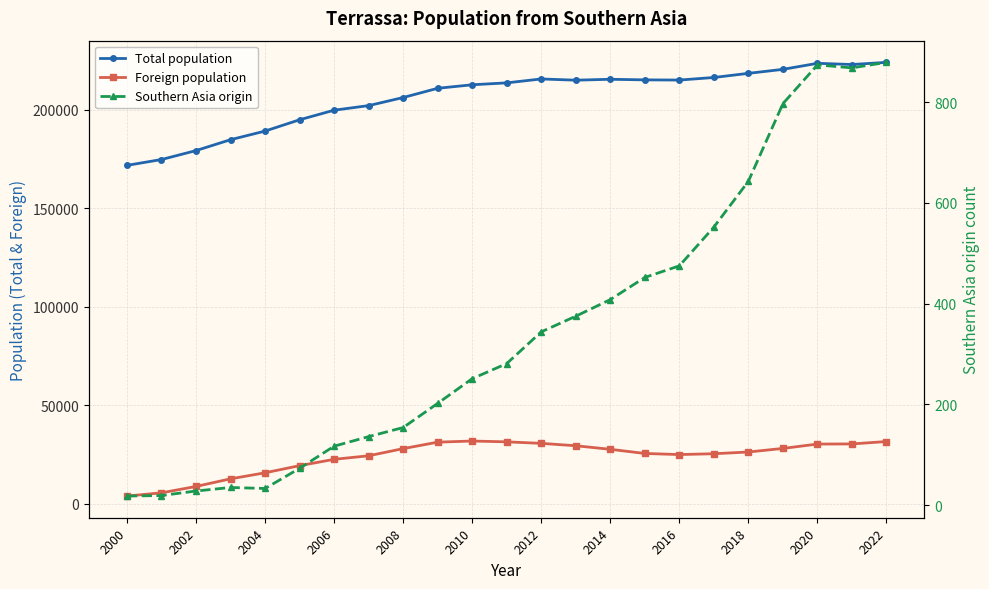

What is the average value of the Southern Asia origin series?

348